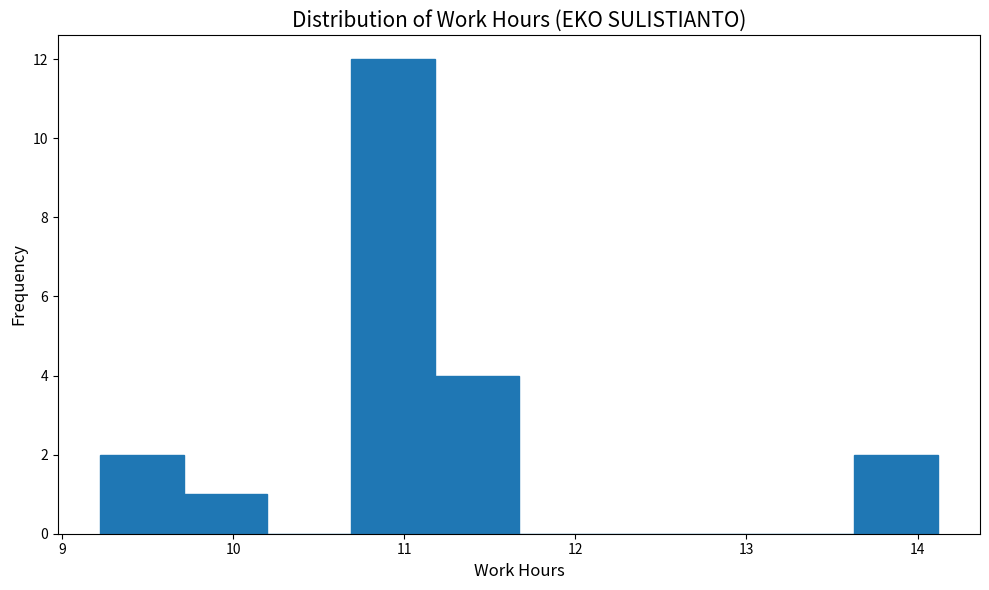

Reading left to right, list every bar in this chart as the range it spans on the x-axis followed by its height. Neither the bar edges nor the heights are printed on the chart, so give them approximately, as read against the axes.

9.22 to 9.71: 2
9.71 to 10.20: 1
10.20 to 10.69: 0
10.69 to 11.18: 12
11.18 to 11.67: 4
11.67 to 12.16: 0
12.16 to 12.65: 0
12.65 to 13.14: 0
13.14 to 13.63: 0
13.63 to 14.12: 2